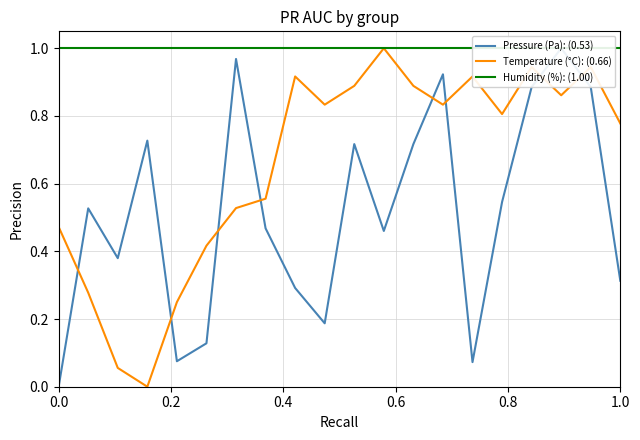

What is the maximum value for Temperature (°C): (0.66)?

1.0